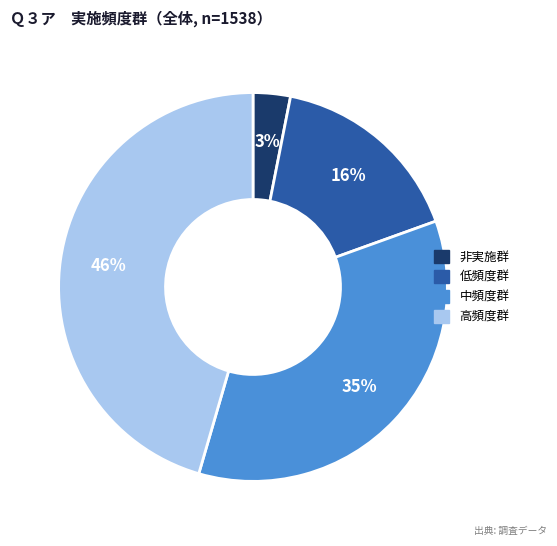

To the nearest percent, what is the average slice percentage?

25%